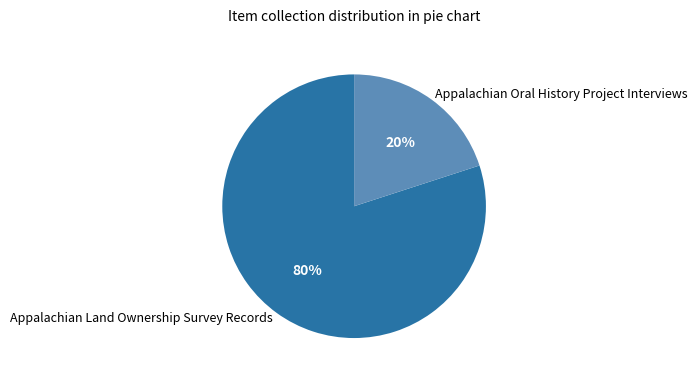

How many slices are in this pie chart?

2